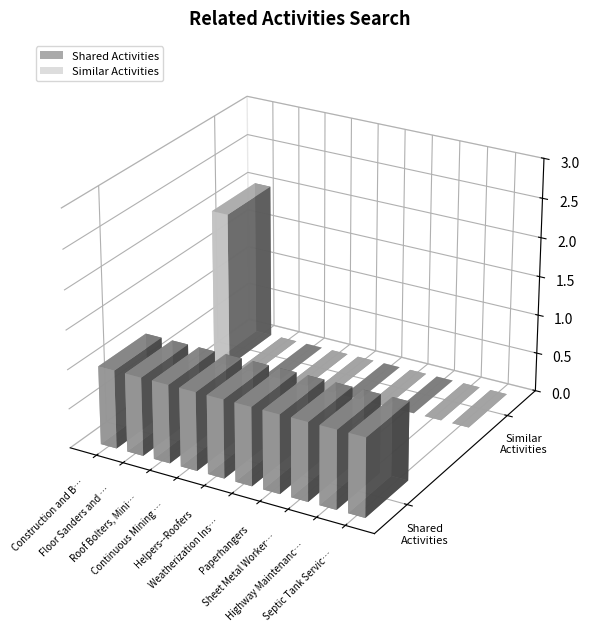

Which series changed the most between Floor Sanders and Finishers and Paperhangers?

Shared Activities